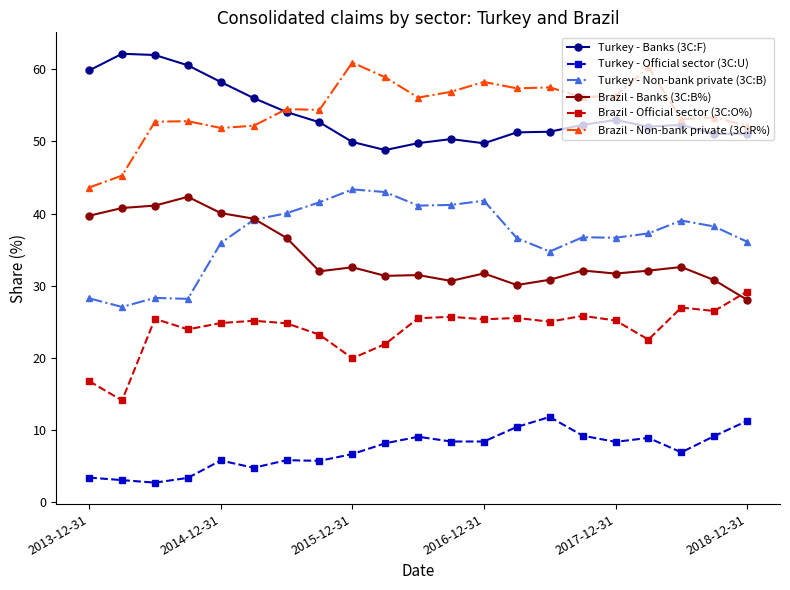

True or false: Turkey - Non-bank private (3C:B) has more than 0 interior local peaks.

True